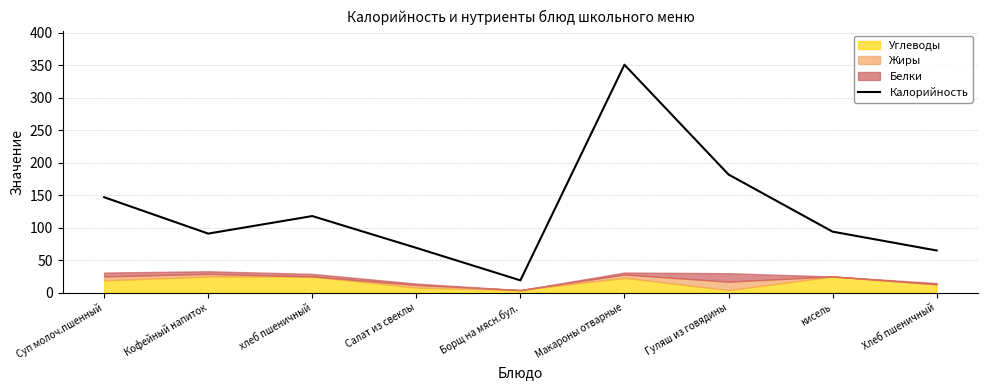

What is the change in value from Гуляш из говядины to кисель?

-88